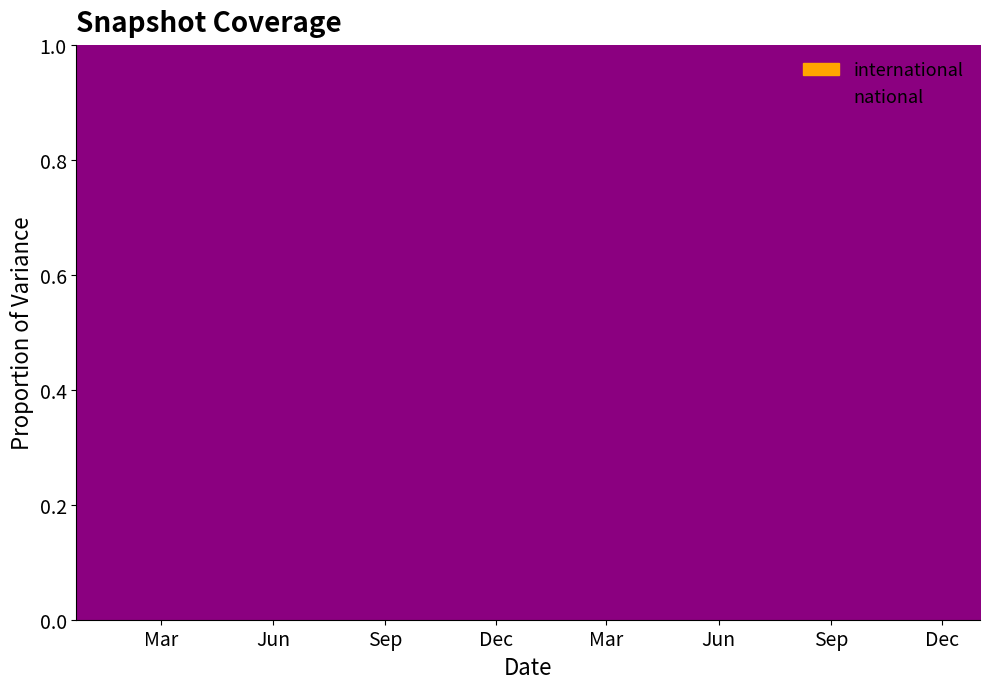

True or false: national and international intersect in this chart.

False